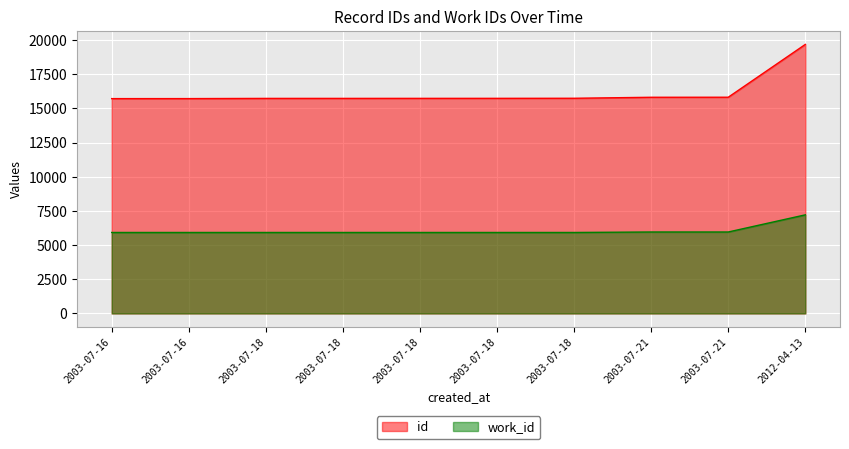

How many data points in work_id are above 5925?

3